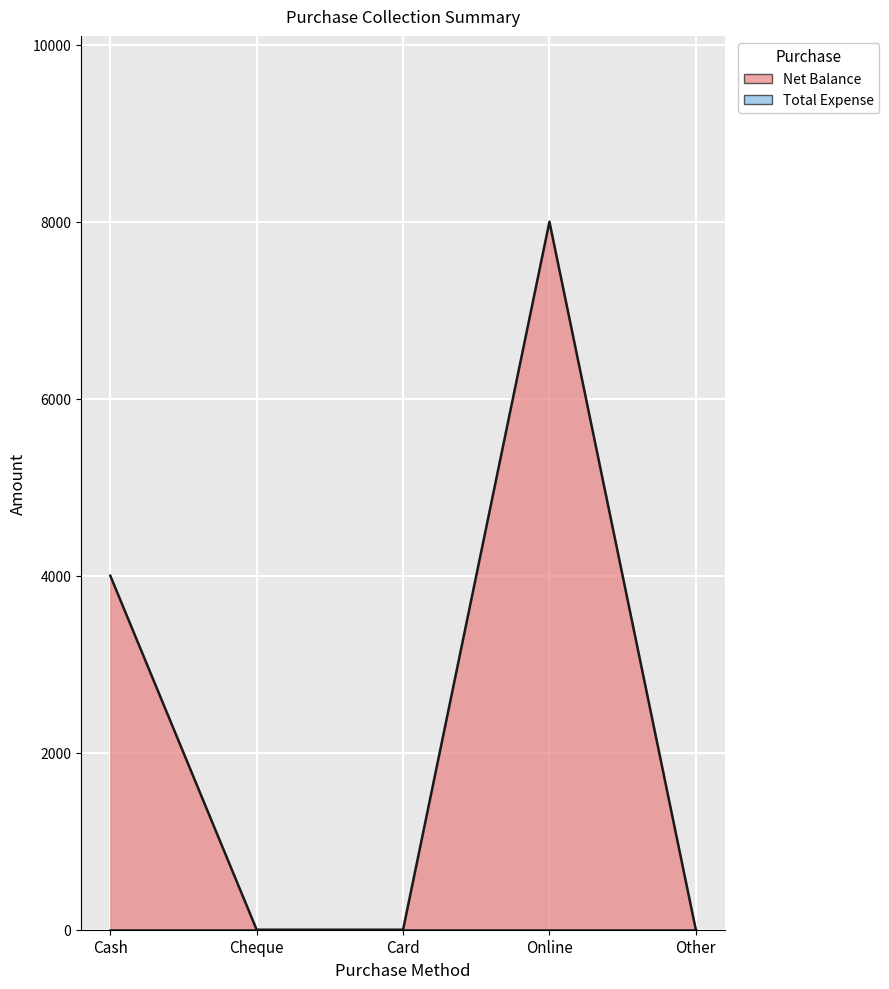

True or false: there are more than 0 points higher than both neighbors.

True